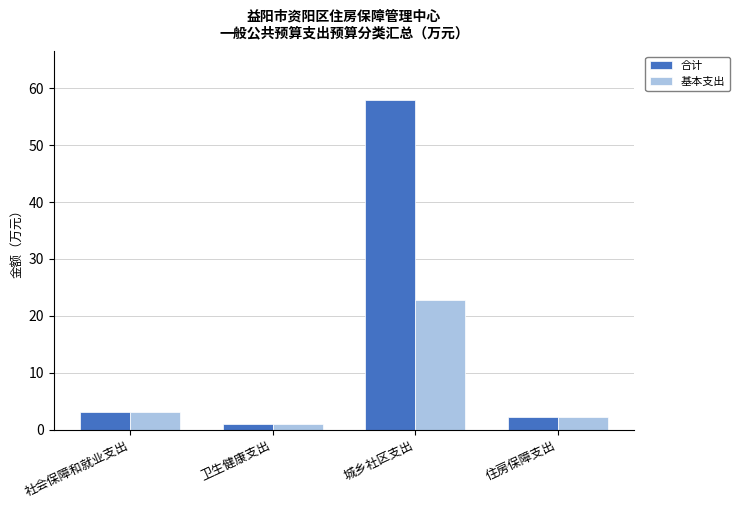

What is the value of the 合计 bar at the 4th from the left?

2.2